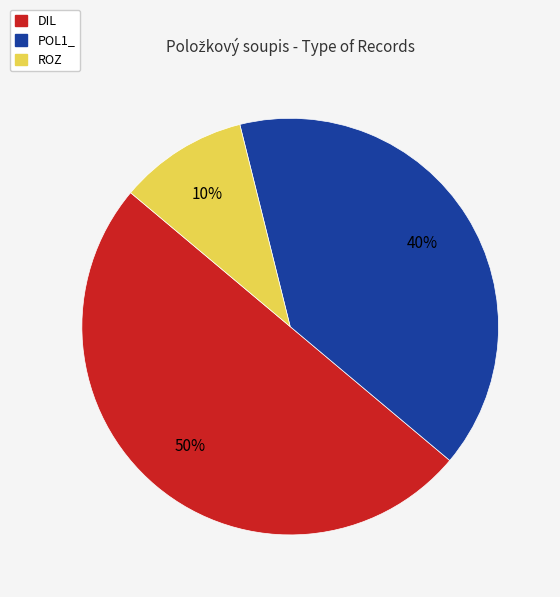

To the nearest percent, what portion does ROZ represent?

10%